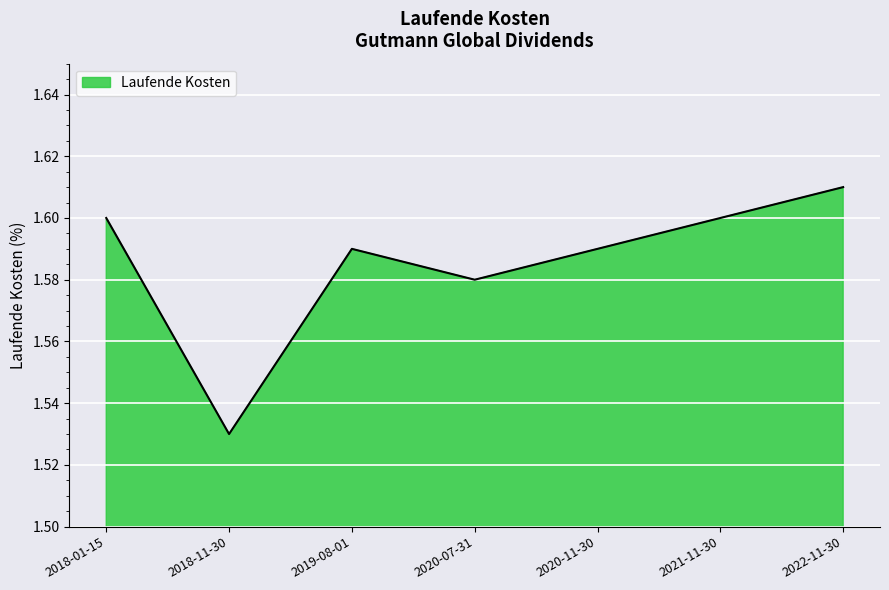

Which category has the highest value across all series?

2022-11-30